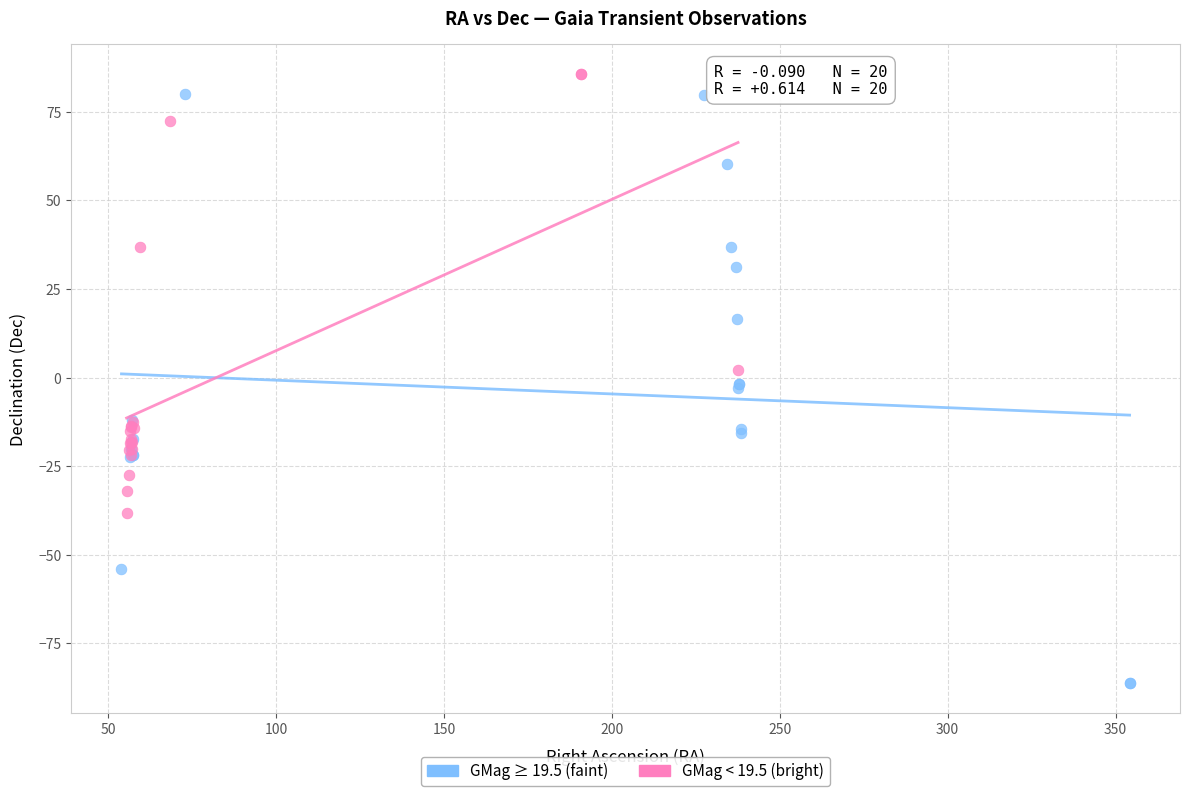

Which series has the largest Y range (max minus min)?

GMag ≥ 19.5 (faint)